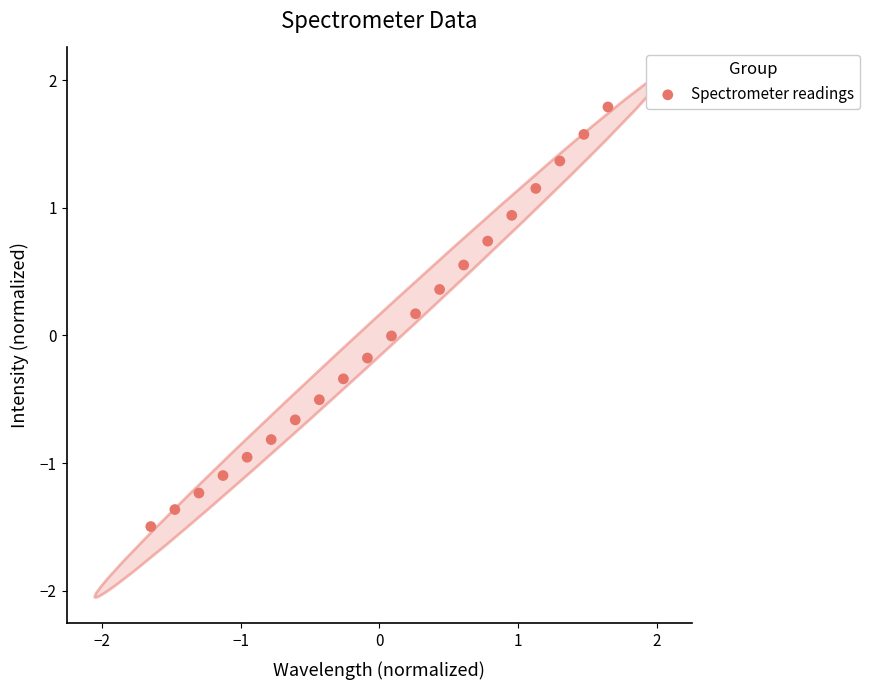

What is the range of Y values (max minus min)?

3.3